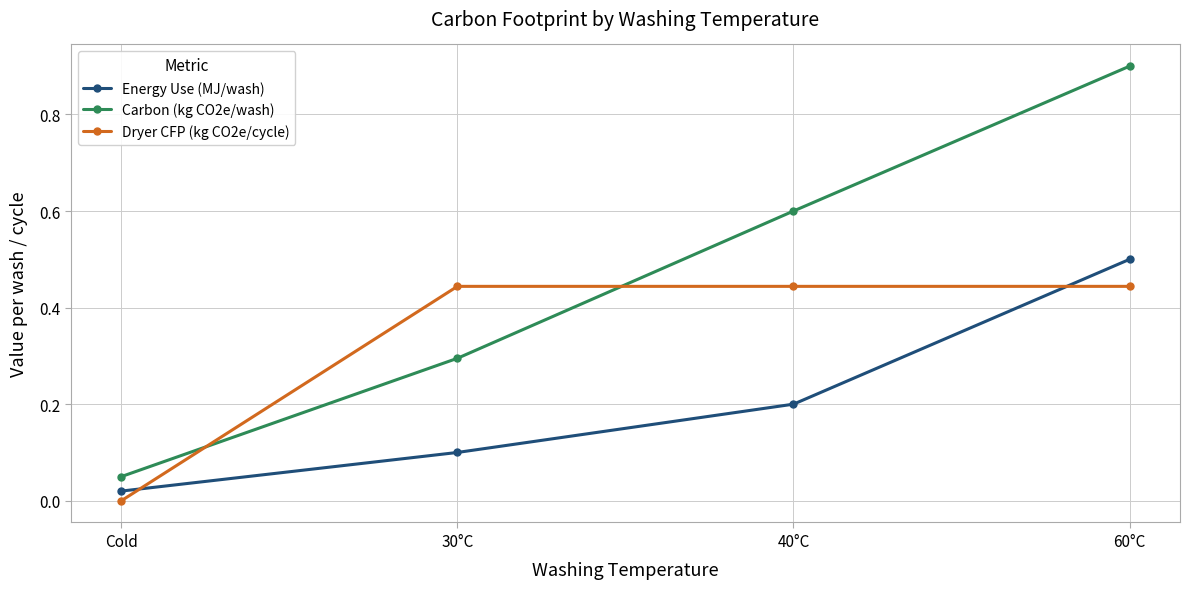

Where is Energy Use (MJ/wash) nearest to the value 0?

Cold